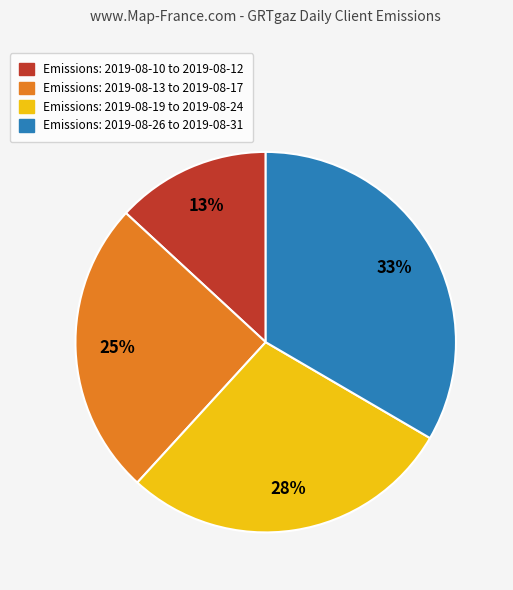

To the nearest percent, what is the average slice percentage?

25%